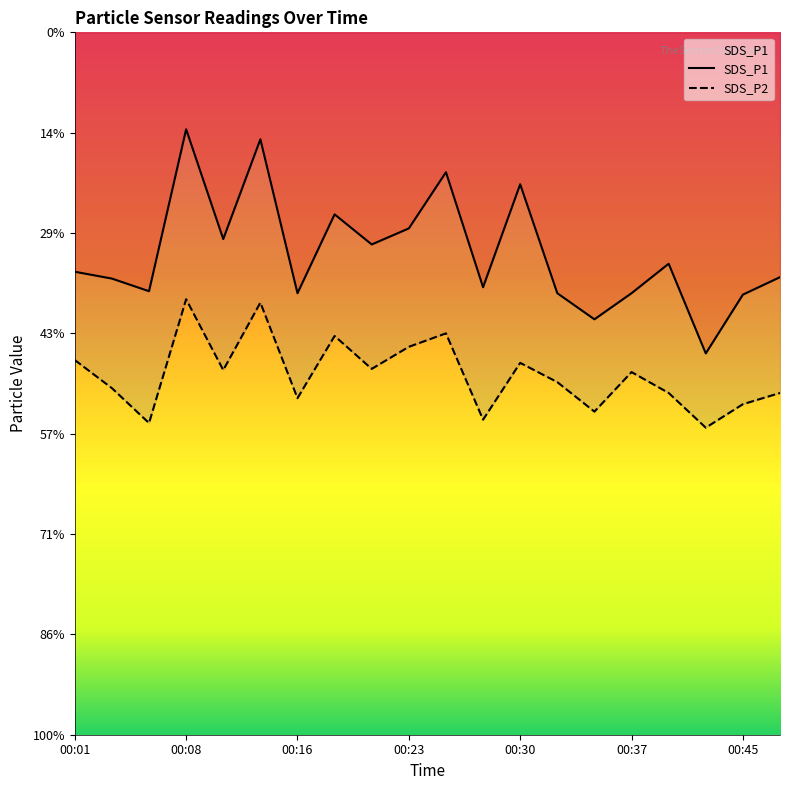

What is the sum of all SDS_P2 values?

358.9